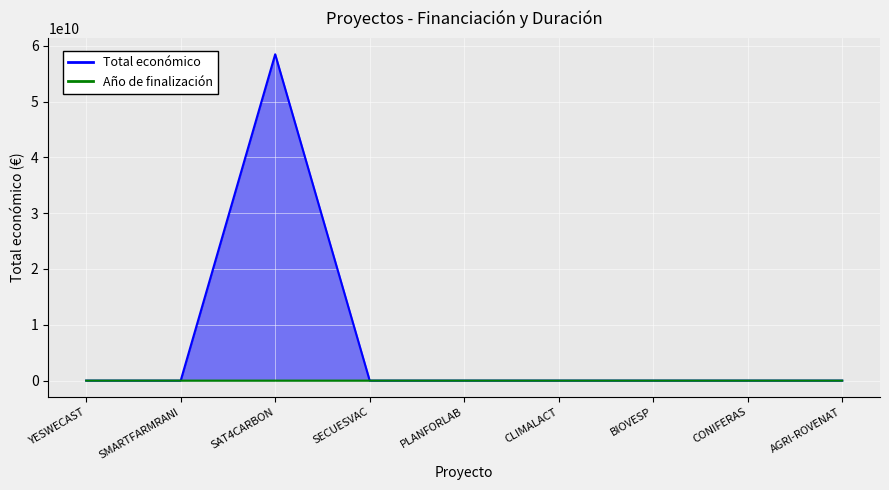

How many positive values does the Año de finalización series have?

7